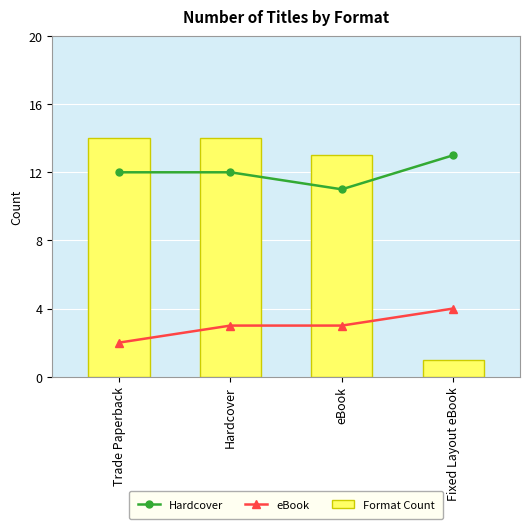

At which label does Hardcover first exceed 12?

Fixed Layout eBook